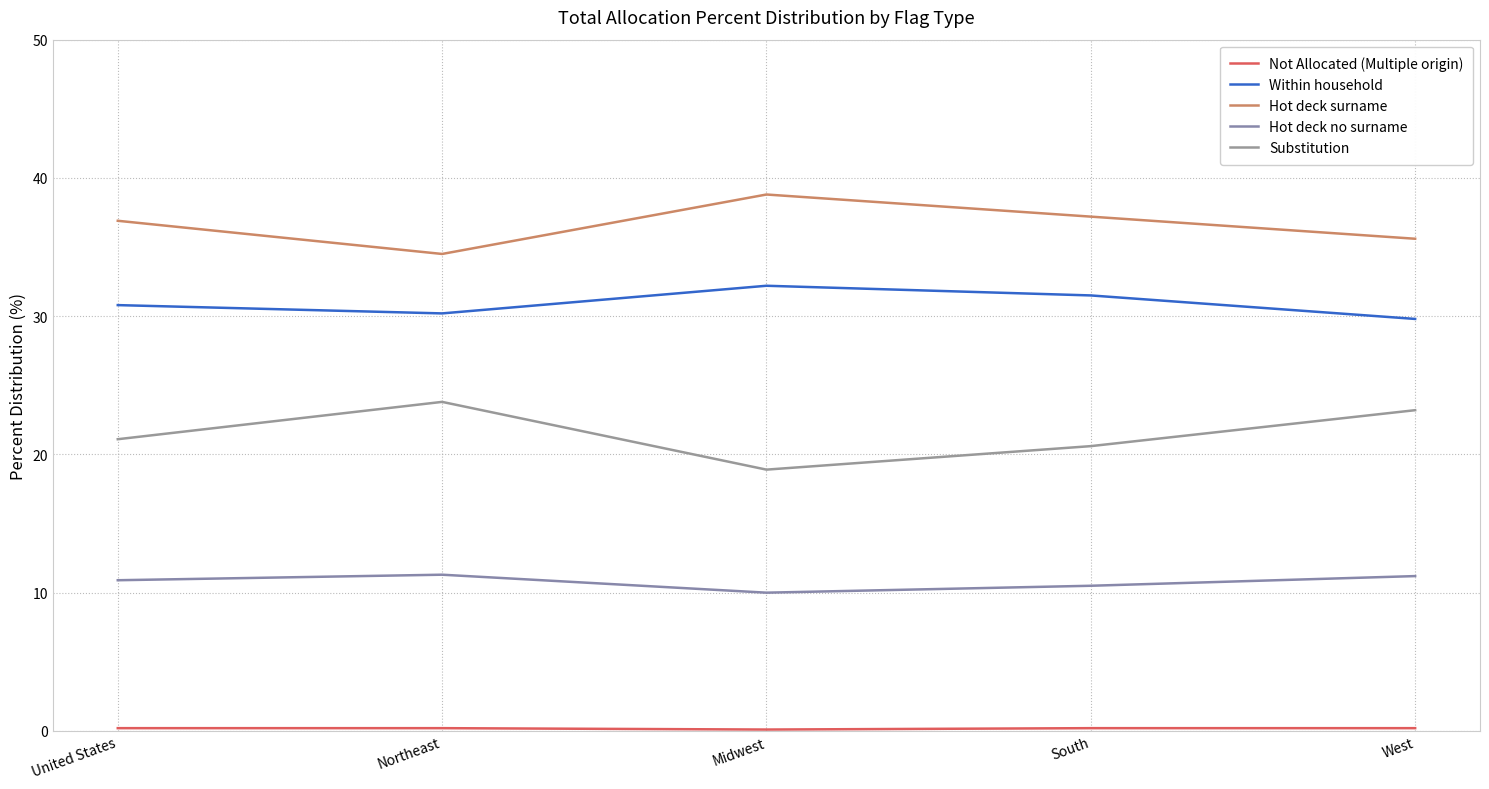

True or false: Substitution has more than 1 points higher than both neighbors.

False